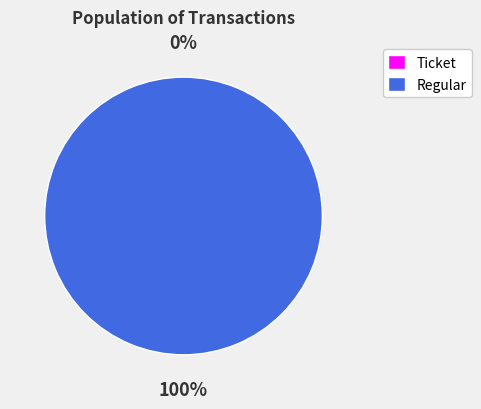

Which has a higher value, Regular (io_index=16) or Ticket (io_index=0)?

Regular (io_index=16)